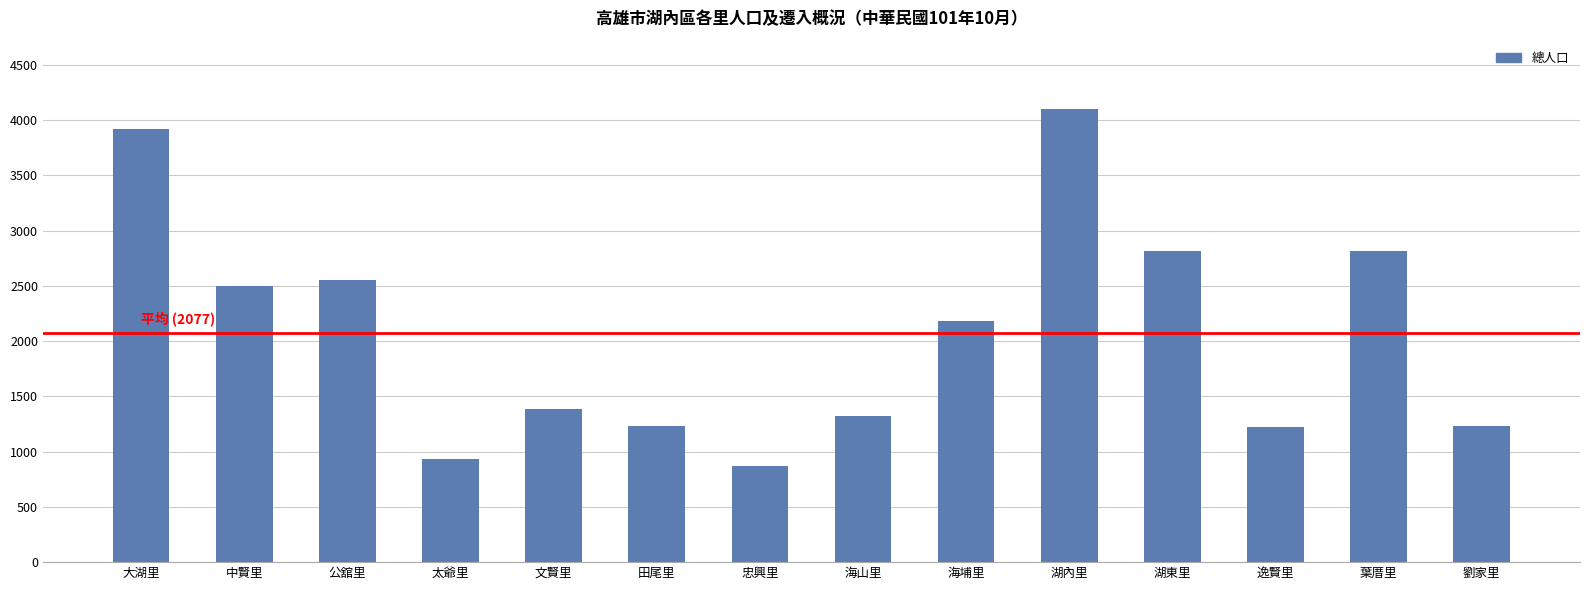

True or false: the data shows 1233 at 田尾里.

True